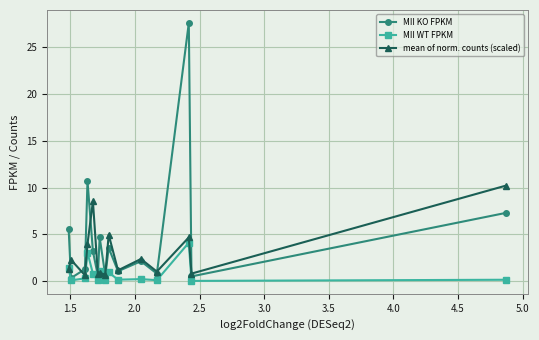

Which series has the largest total across all categories?

MII KO FPKM